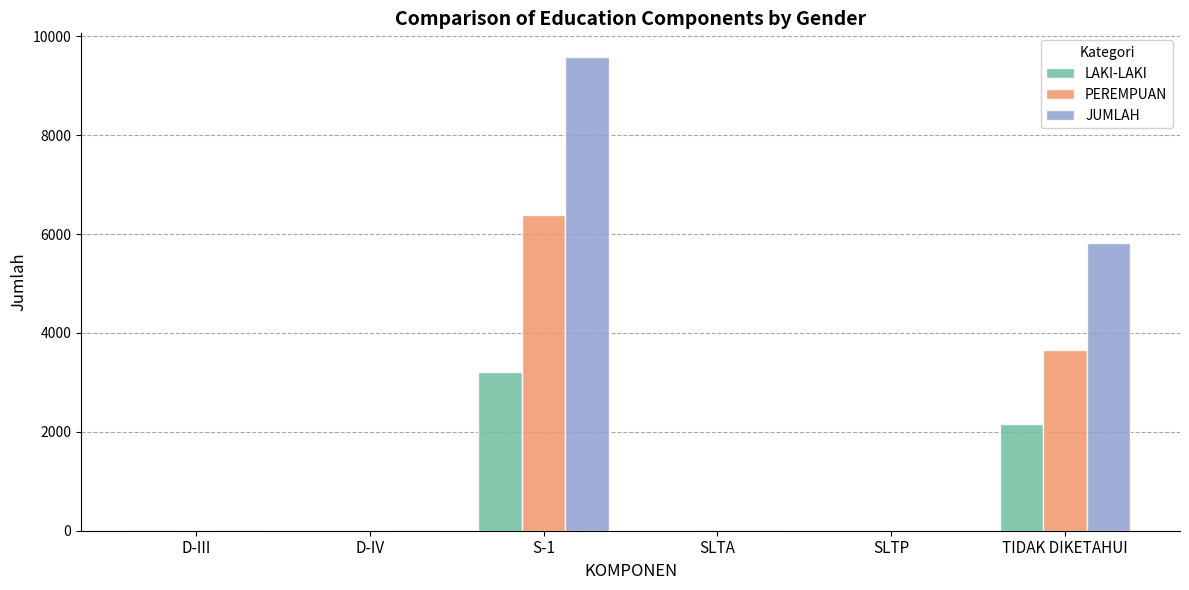

What are all the series names shown in the legend?

LAKI-LAKI, PEREMPUAN, JUMLAH